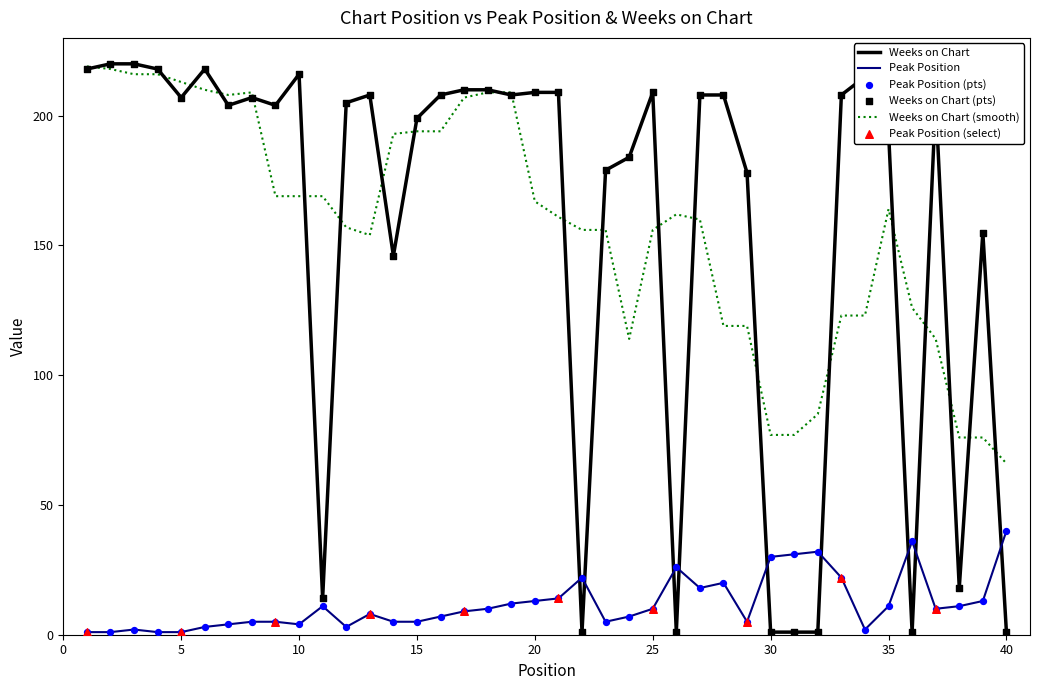

At how many categories does at least one series exceed 158?

32